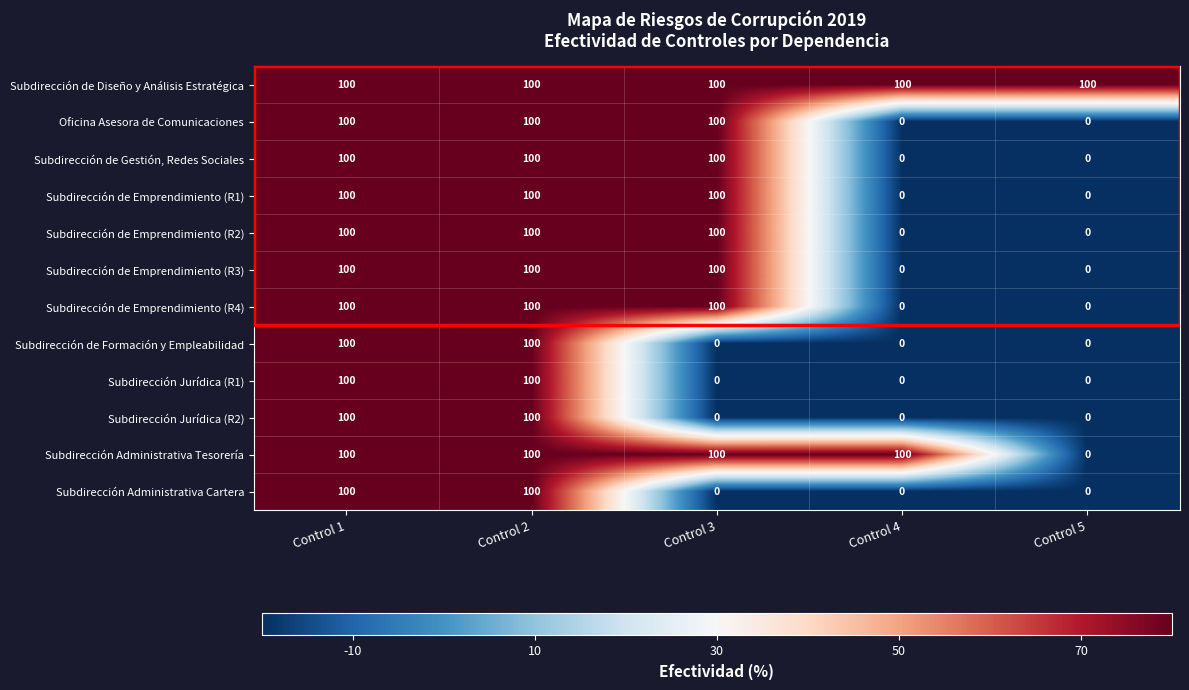

What is the minimum value shown in the chart?

0